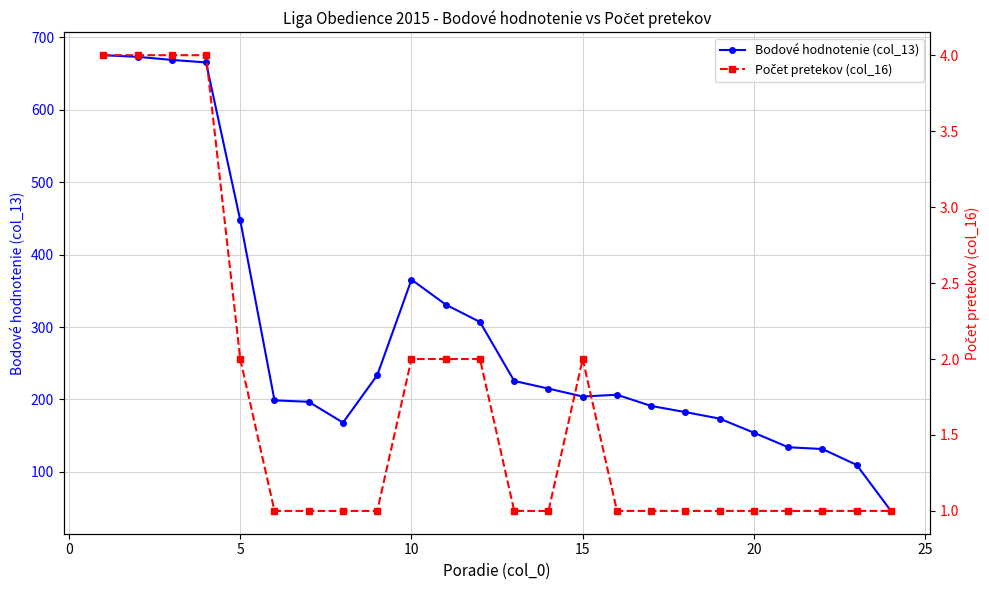

List the series in order of their overall mean, lowest first.

Počet pretekov (col_16), Bodové hodnotenie (col_13)